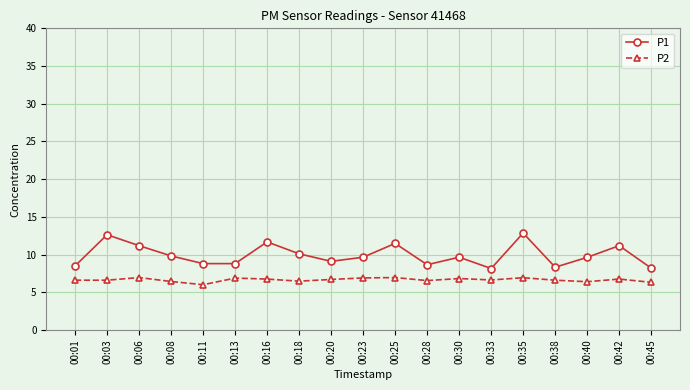

What is the highest value of the P2 series?

7.0